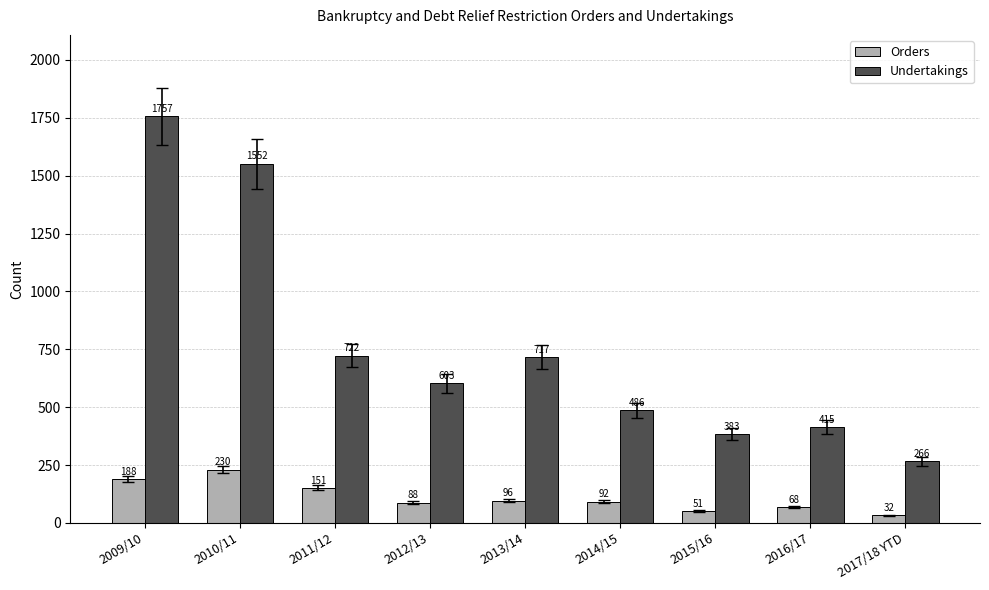

Reading left to right, list all the values displayed in this chart.

Orders: 2009/10=188	2010/11=230	2011/12=151	2012/13=88	2013/14=96	2014/15=92	2015/16=51	2016/17=68	2017/18 YTD=32
Undertakings: 2009/10=1757	2010/11=1552	2011/12=722	2012/13=603	2013/14=717	2014/15=486	2015/16=383	2016/17=415	2017/18 YTD=266